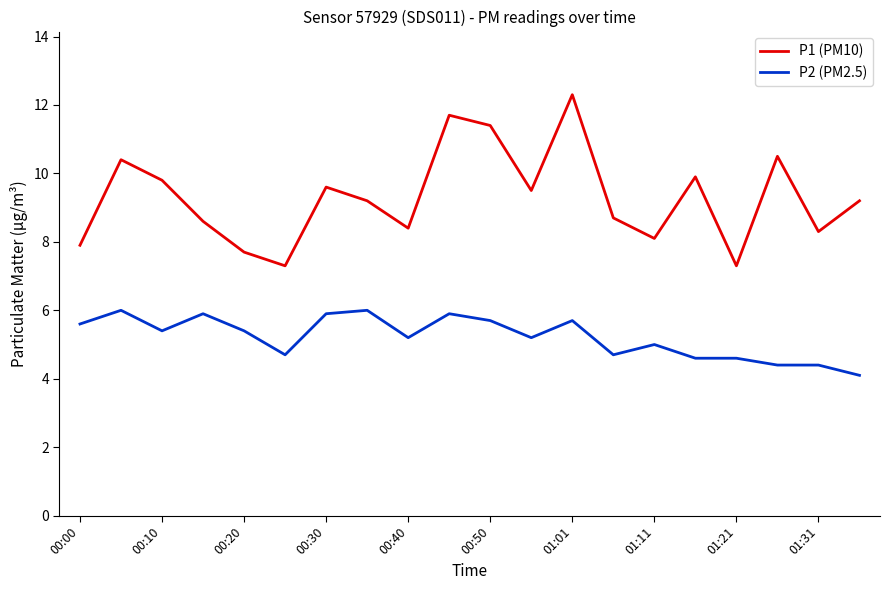

How many lines are shown in the chart?

2